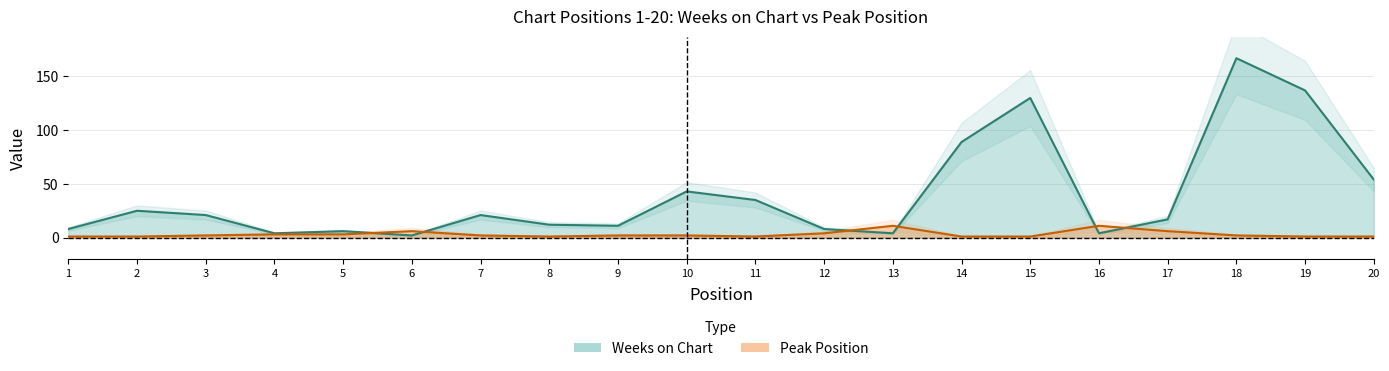

The Peak Position series shows 1 at 8. True or false?

True